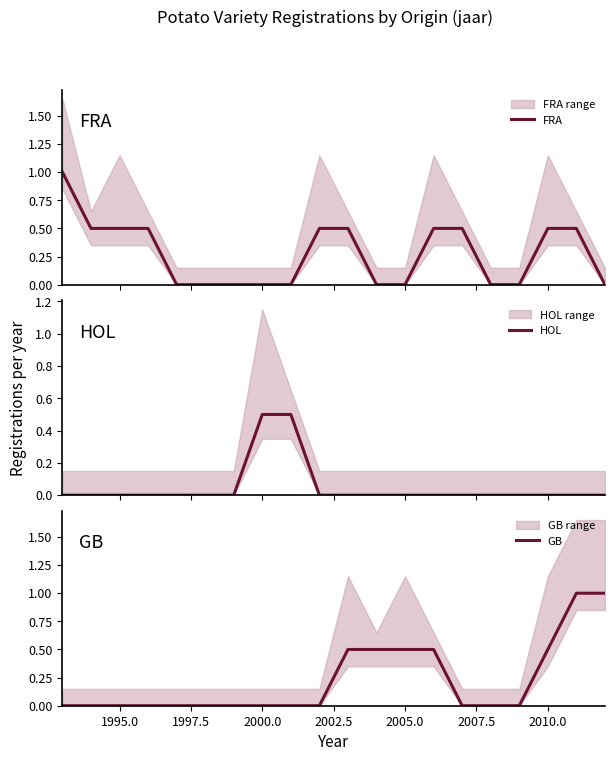

Rank the series by their maximum value, from highest to lowest.

FRA, GB, HOL